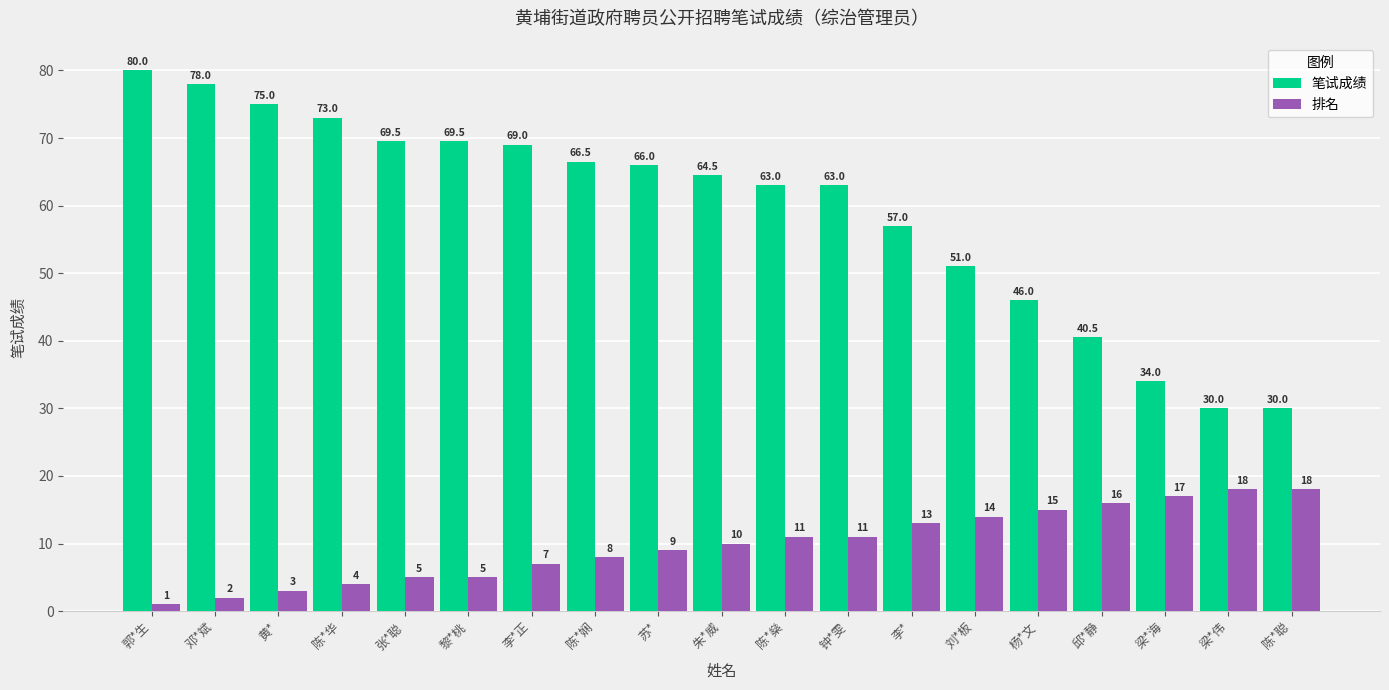

Reading left to right, list all the values displayed in this chart.

笔试成绩: 郭*生=80.0	邓*斌=78.0	黄*=75.0	陈*华=73.0	张*聪=69.5	黎*桃=69.5	李*正=69.0	陈*娴=66.5	苏*=66.0	朱*威=64.5	陈*燊=63.0	钟*雯=63.0	李*=57.0	刘*板=51.0	杨*文=46.0	邱*静=40.5	梁*海=34.0	梁*伟=30.0	陈*聪=30.0
排名: 郭*生=1.0	邓*斌=2.0	黄*=3.0	陈*华=4.0	张*聪=5.0	黎*桃=5.0	李*正=7.0	陈*娴=8.0	苏*=9.0	朱*威=10.0	陈*燊=11.0	钟*雯=11.0	李*=13.0	刘*板=14.0	杨*文=15.0	邱*静=16.0	梁*海=17.0	梁*伟=18.0	陈*聪=18.0